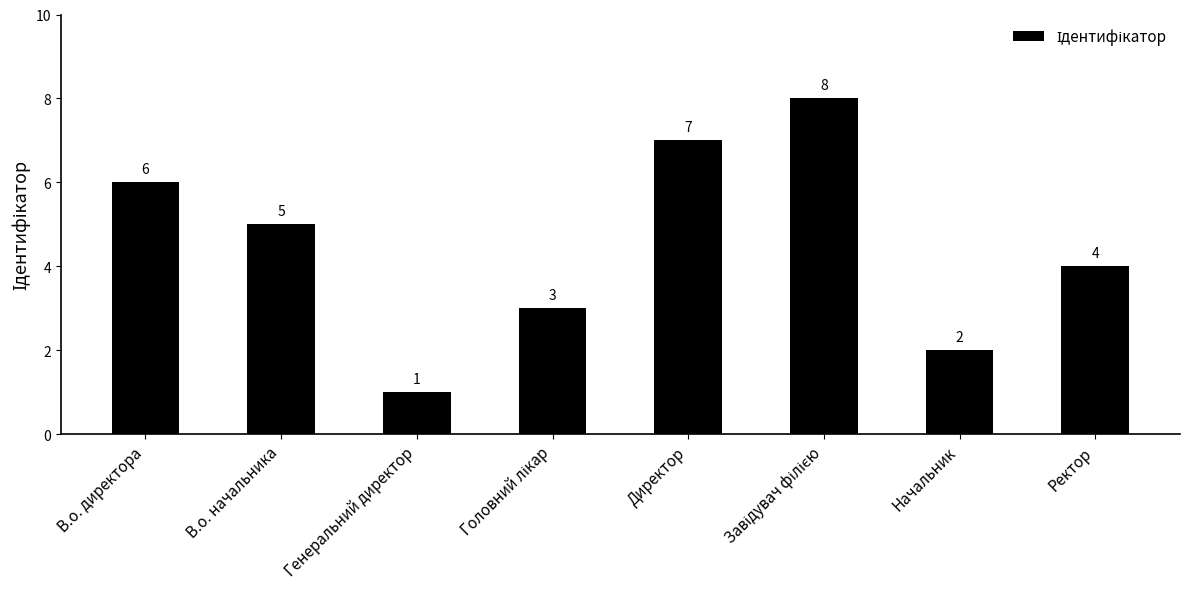

What is the approximate value at Начальник?

2